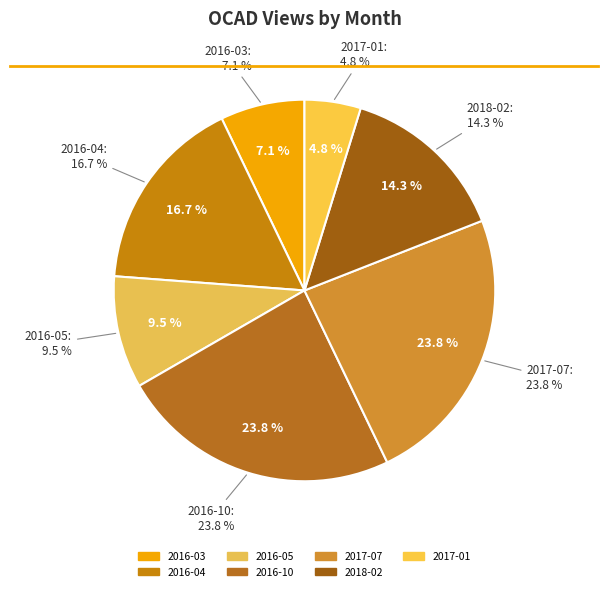

Is it true that 2017-07 is 24% of the pie?

True